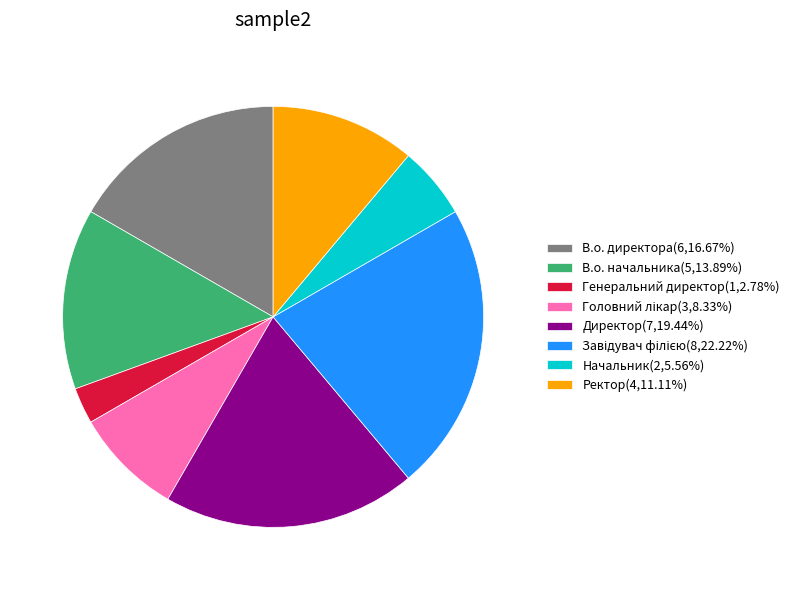

Approximately how many times larger is the value at Начальник(2,5.56%) compared to Ректор(4,11.11%)?

0.5